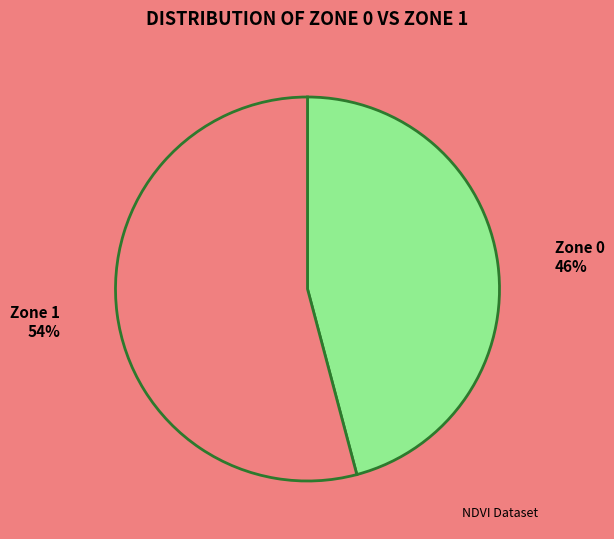

Is Zone 0 the majority of the pie?

No